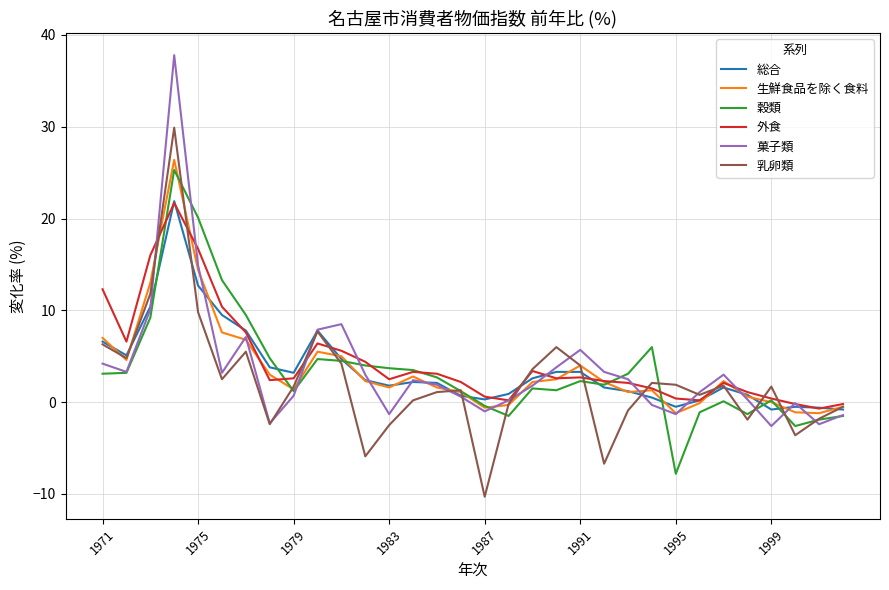

What is the minimum value for 穀類?

-7.8